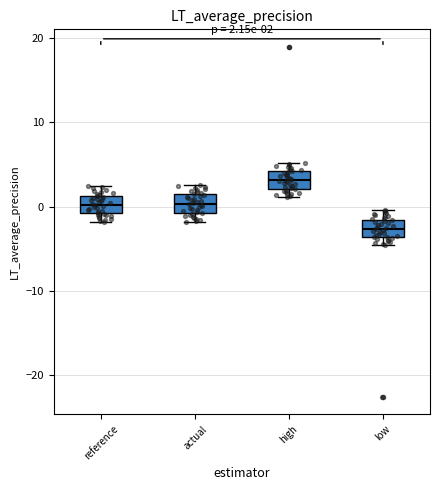

Which box has the highest median line?

high